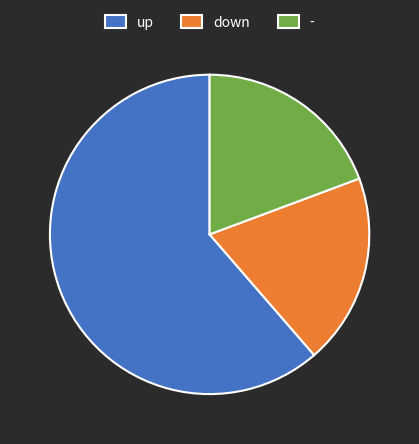

Do up and down together represent more than half of the pie?

Yes